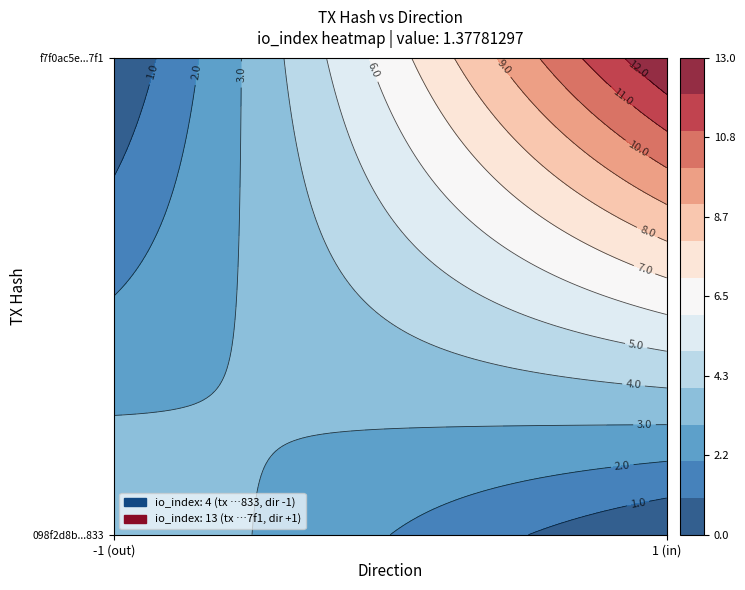

Is it true that 098f2d8b15f188cd342b51a3a35ed172d1f4833 equals 1.9 at value?

False